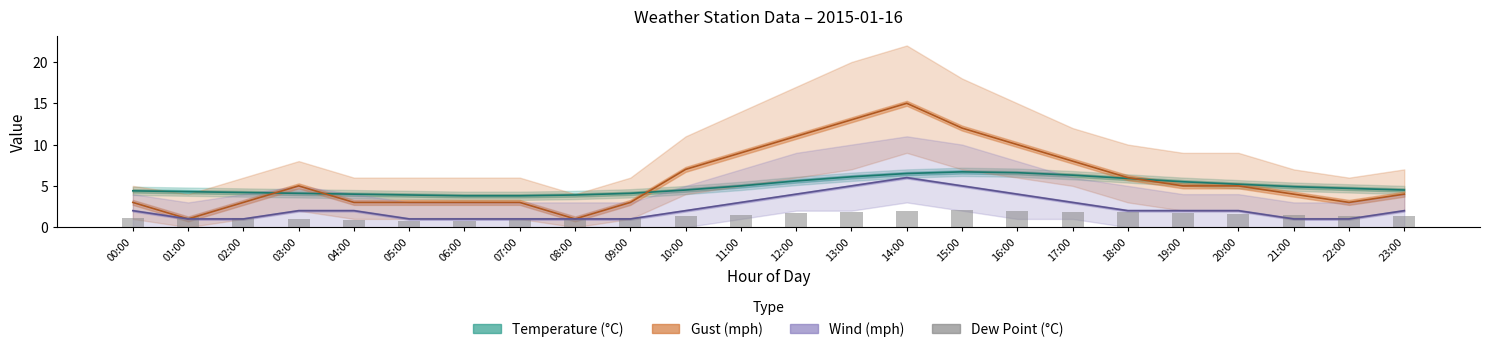

The value at 12:00 is 0.9. True or false?

False